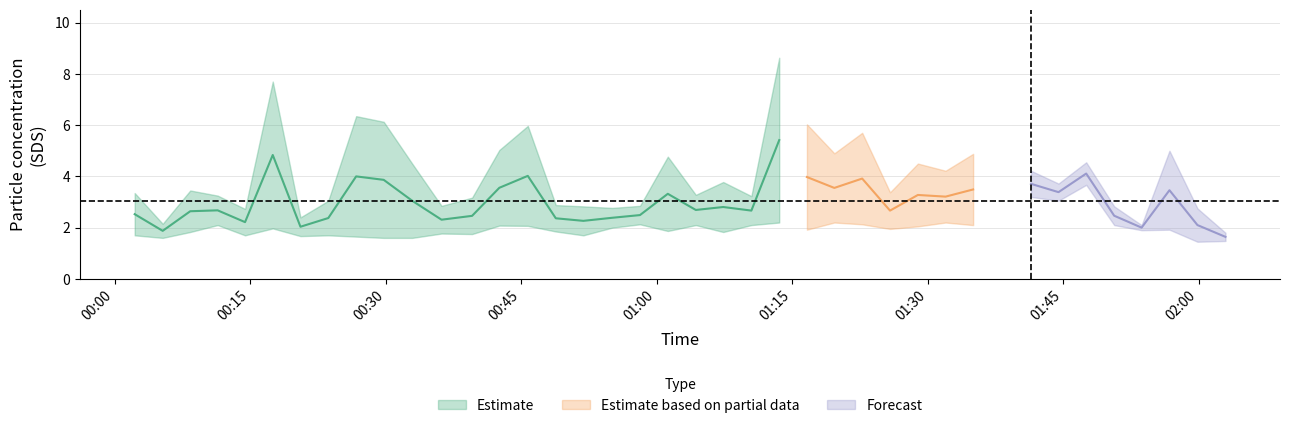

Reading left to right, what are all the values shown in this chart?

SDS_P1: 3.4	2.1	3.5	3.2	2.7	7.7	2.4	3.0	6.3	6.1	4.5	2.9	3.2	5.0	6.0	2.9	2.8	2.8	2.9	4.8	3.3	3.8	3.2	8.6	6.0	4.9	5.7	3.4	4.5	4.2	4.9	4.2	3.7	4.5	2.8	2.1	5.0	2.8	1.8
SDS_P2: 1.7	1.6	1.8	2.1	1.7	2.0	1.7	1.7	1.6	1.6	1.6	1.8	1.8	2.1	2.1	1.9	1.7	2.0	2.1	1.9	2.1	1.8	2.1	2.2	1.9	2.2	2.1	1.9	2.0	2.2	2.1	3.2	3.0	3.7	2.1	1.9	1.9	1.4	1.5